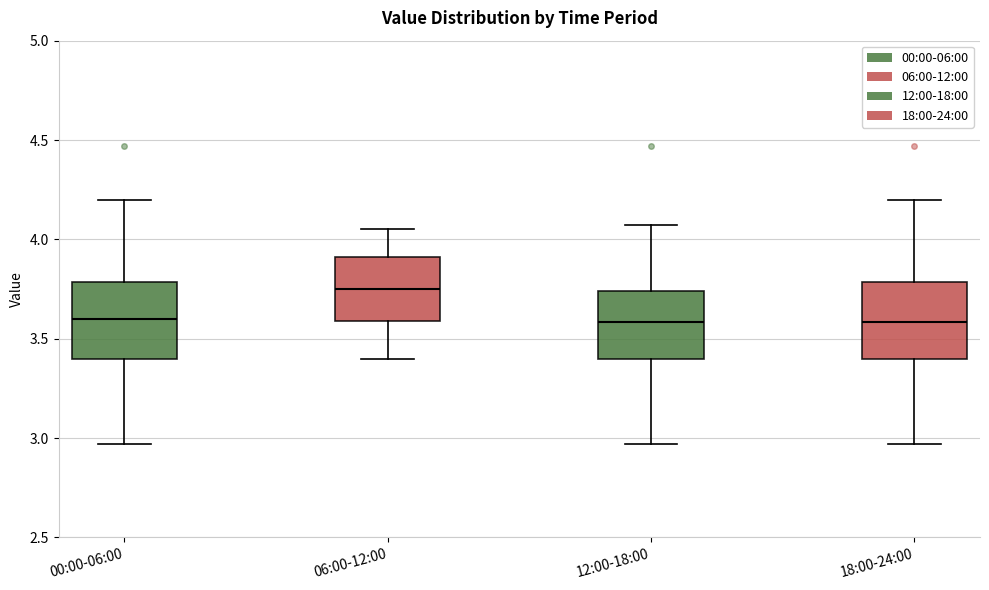

Reading left to right, read every box against the y-axis: the position of its median line, the range the box covers, and the ends of its whiskers. The values are not printed on the chart, so give them approximately, as read against the axis.

00:00-06:00: median 3.60, box 3.40 to 3.80, whiskers 2.95 to 4.20
06:00-12:00: median 3.75, box 3.60 to 3.90, whiskers 3.40 to 4.05
12:00-18:00: median 3.60, box 3.40 to 3.75, whiskers 2.95 to 4.05
18:00-24:00: median 3.60, box 3.40 to 3.80, whiskers 2.95 to 4.20